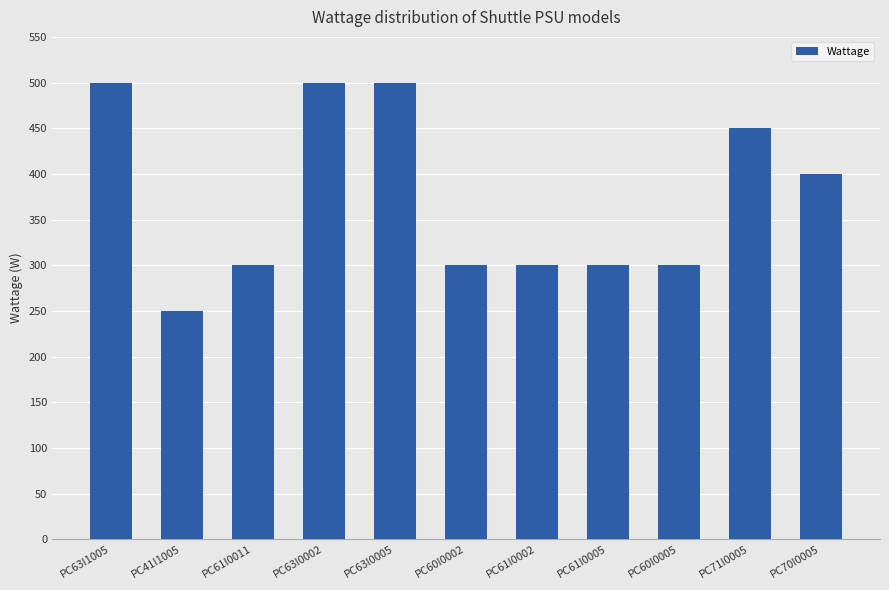

At which category does the chart reach its minimum across all series?

PC41I1005